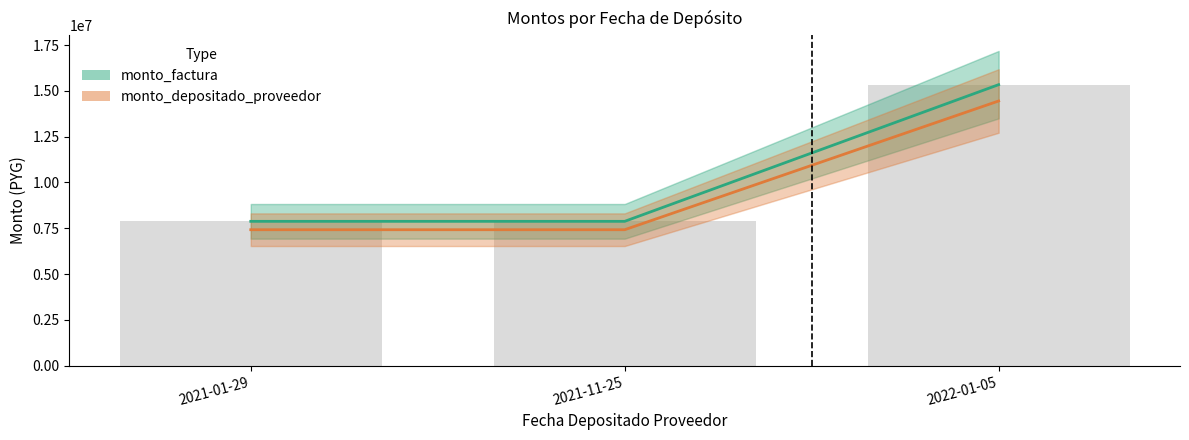

Rank the series by their maximum value, from highest to lowest.

monto_factura, monto_depositado_proveedor